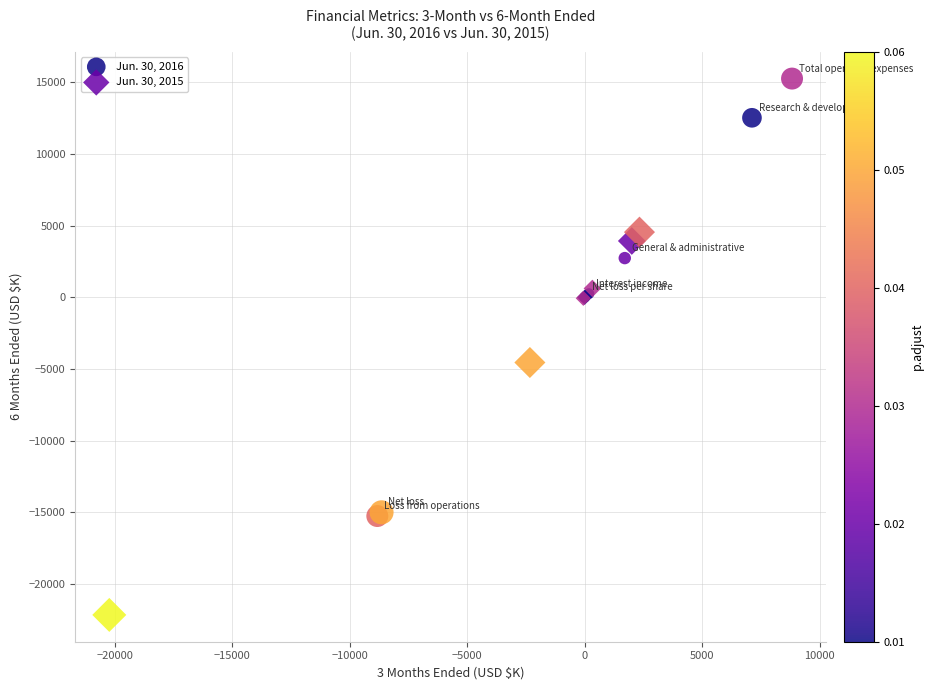

Which series reaches the minimum Y coordinate?

Jun. 30, 2015